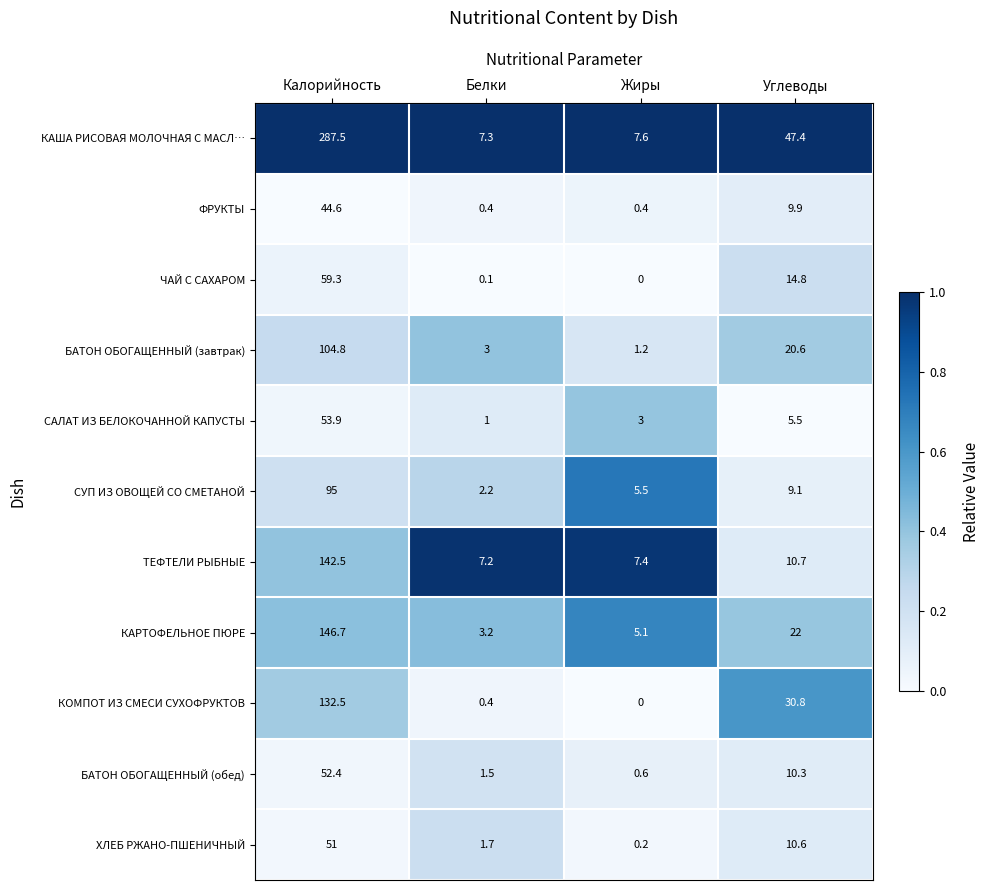

Which series has the widest spread of values?

КАША РИСОВАЯ МОЛОЧНАЯ С МАСЛ…